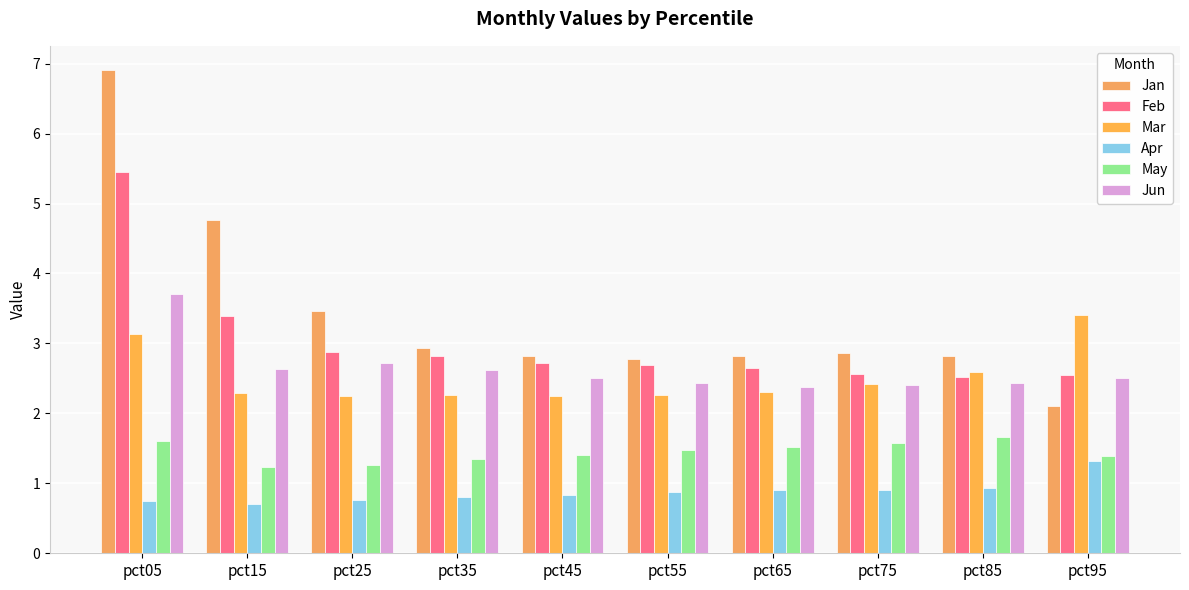

What is the spread (max minus min) of values at pct75?

2.0